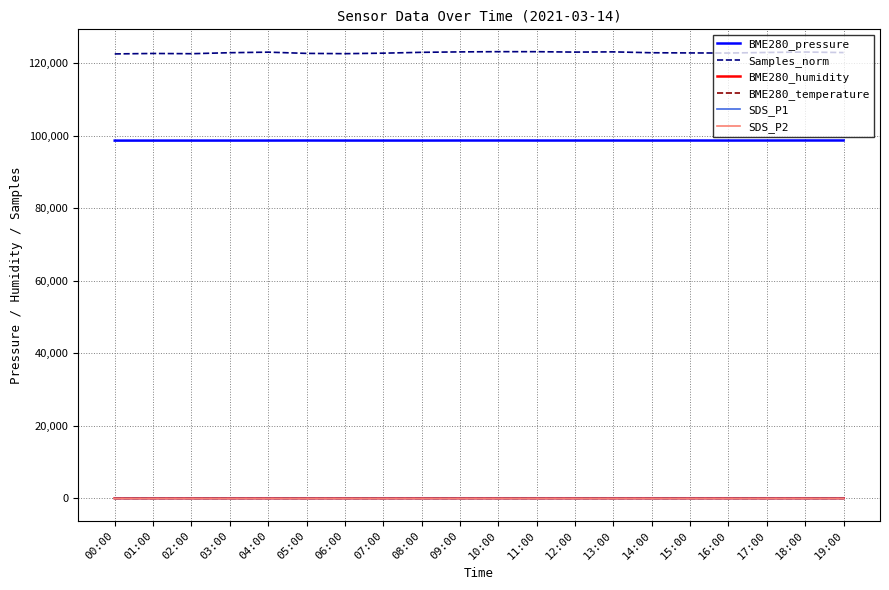

What is the maximum value for Samples_norm?

123198.0